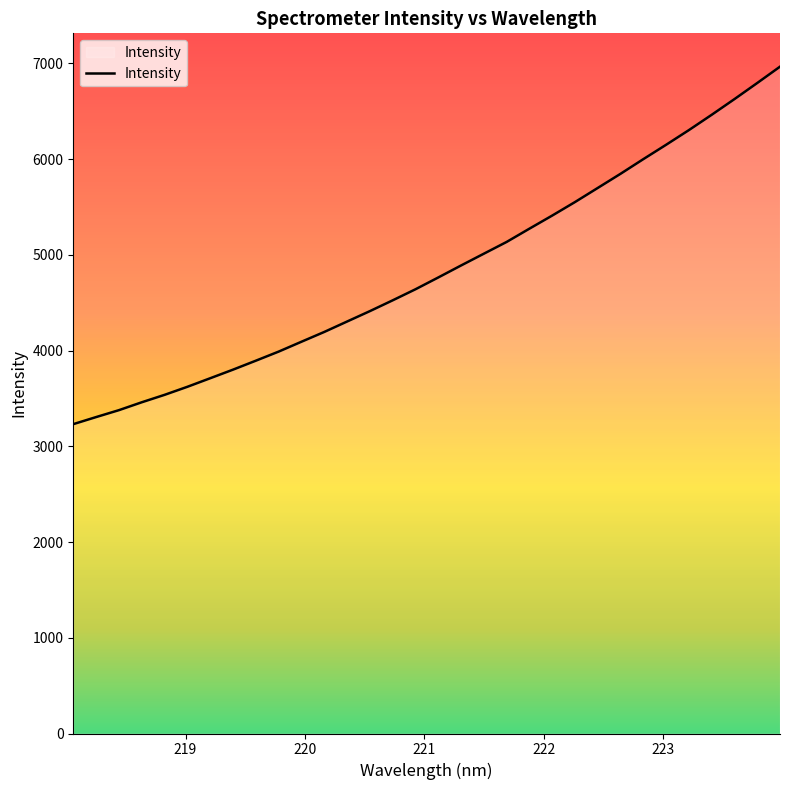

What is the maximum value shown in the chart?

6964.5